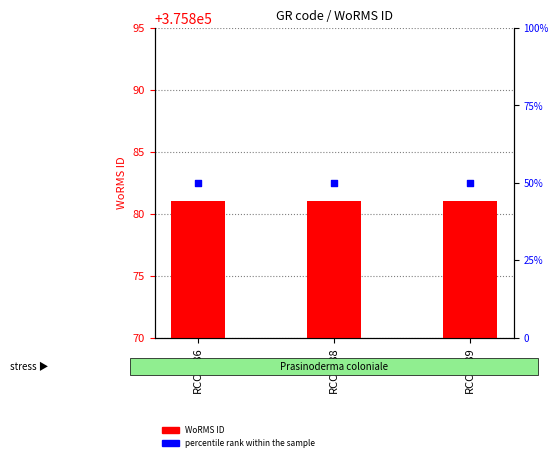

Is the value of percentile rank within the sample at RCC5188 greater than the value of WoRMS ID at RCC5188?

No